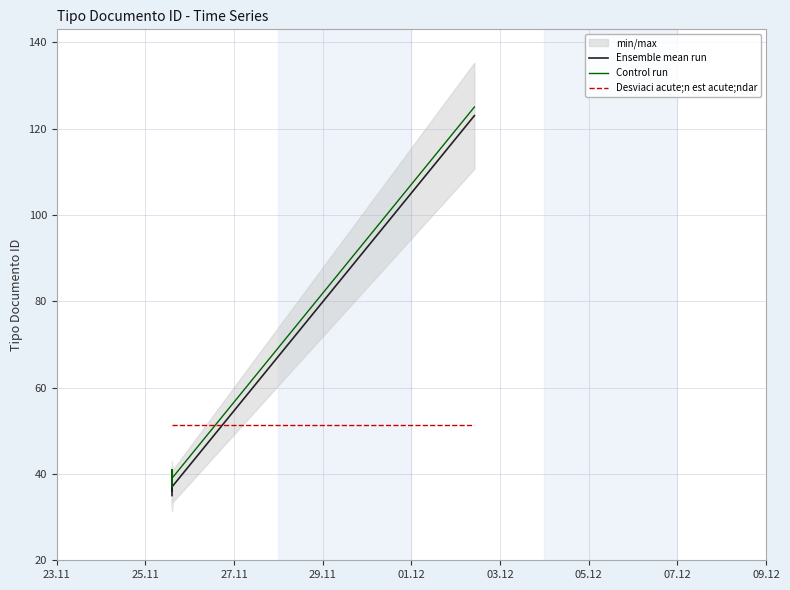

What is the total value across all series at 03.12?

299.3